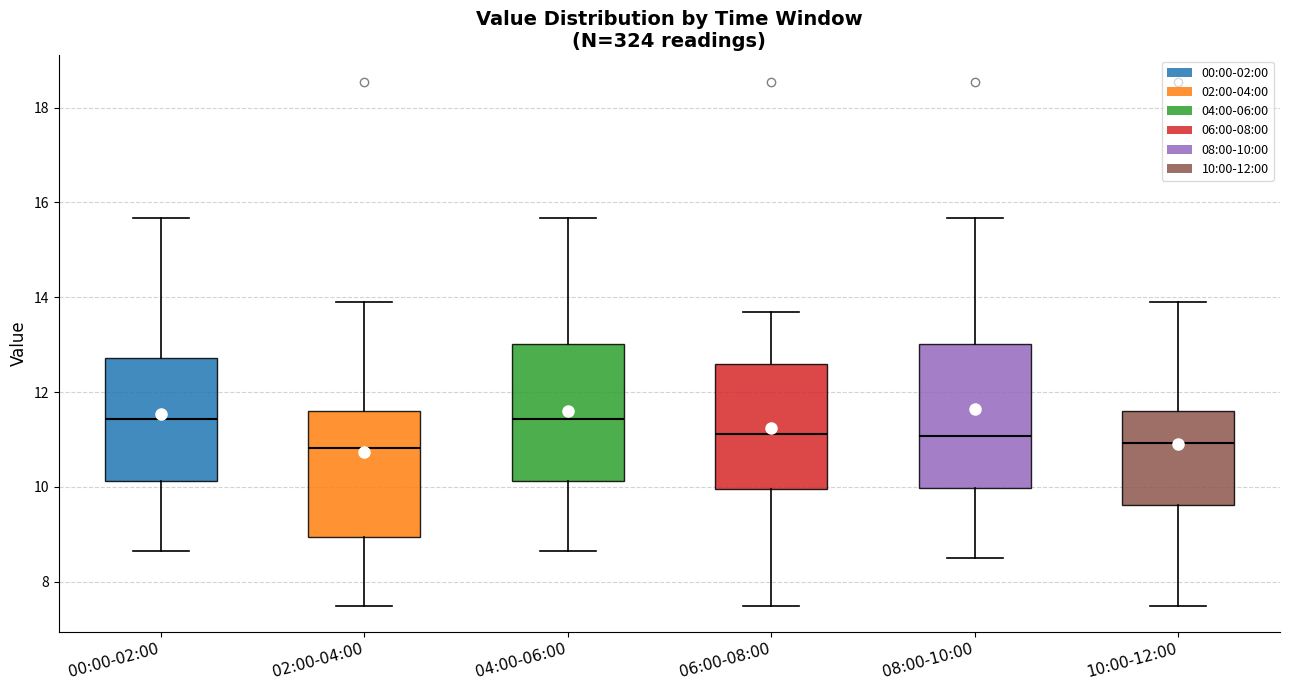

Reading left to right, read every box against the y-axis: the position of its median line, the range the box covers, and the ends of its whiskers. The values are not printed on the chart, so give them approximately, as read against the axis.

00:00-02:00: median 11.4, box 10.2 to 12.8, whiskers 8.6 to 15.6
02:00-04:00: median 10.8, box 9.0 to 11.6, whiskers 7.6 to 14.0
04:00-06:00: median 11.4, box 10.2 to 13.0, whiskers 8.6 to 15.6
06:00-08:00: median 11.2, box 10.0 to 12.6, whiskers 7.6 to 13.8
08:00-10:00: median 11.0, box 10.0 to 13.0, whiskers 8.6 to 15.6
10:00-12:00: median 11.0, box 9.6 to 11.6, whiskers 7.6 to 14.0